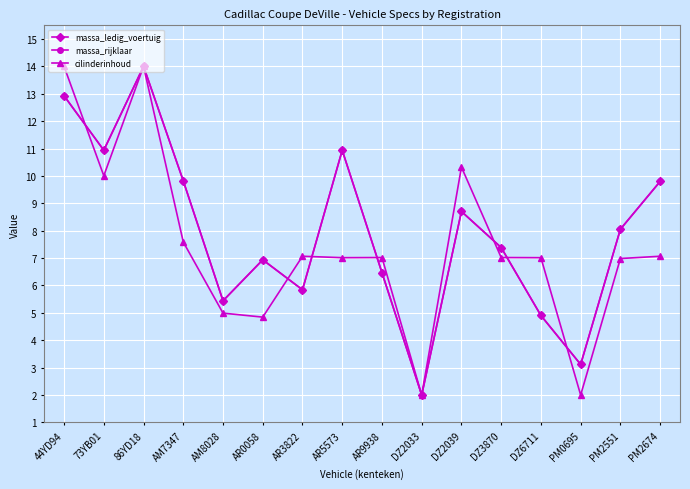

How many lines are shown in the chart?

3